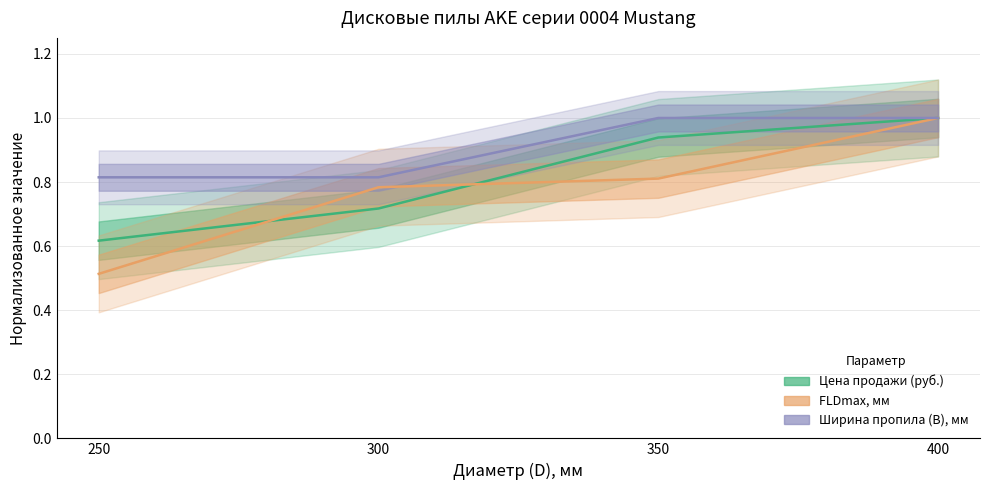

Which category has the highest value in the Максимальный диаметр фланца (FLDmax), мм series?

400